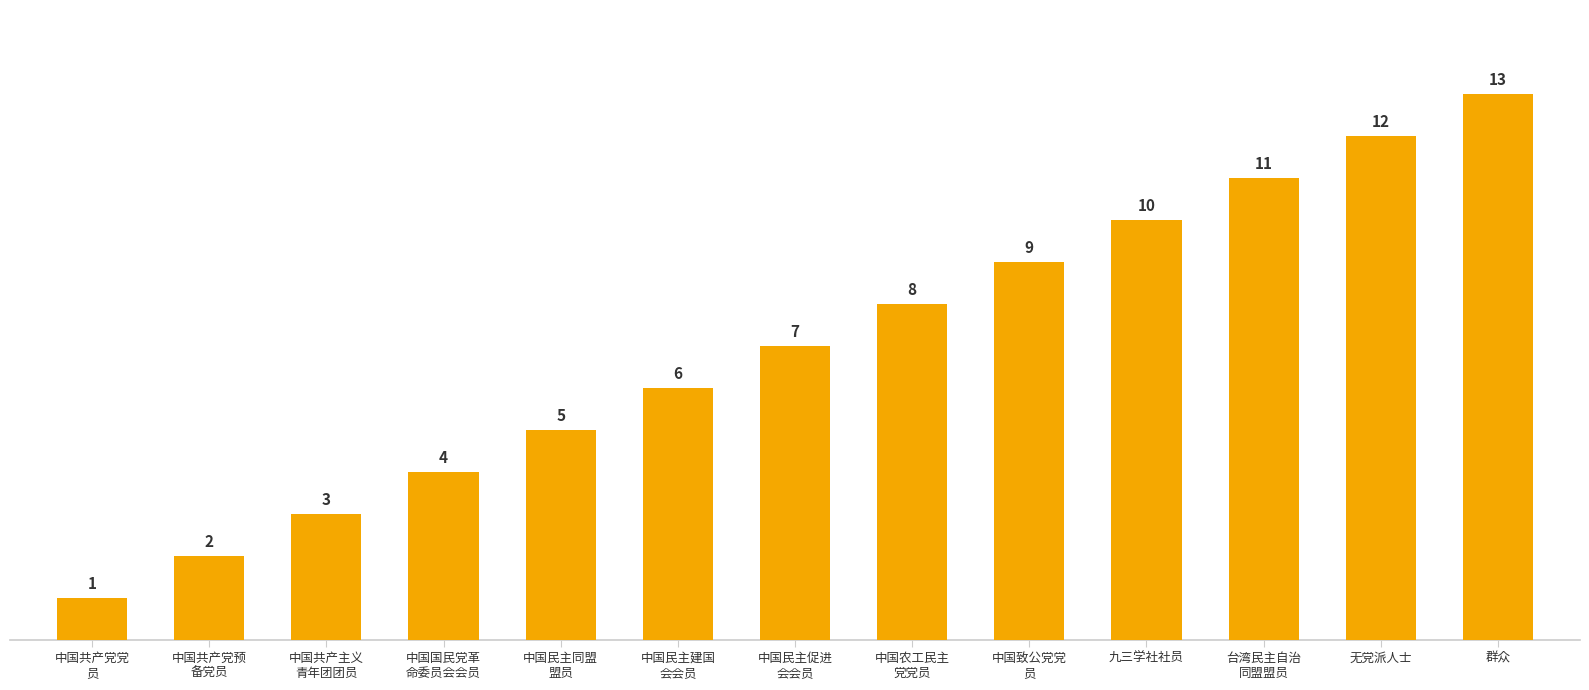

What position from the right is 台湾民主自治
同盟盟员?

3